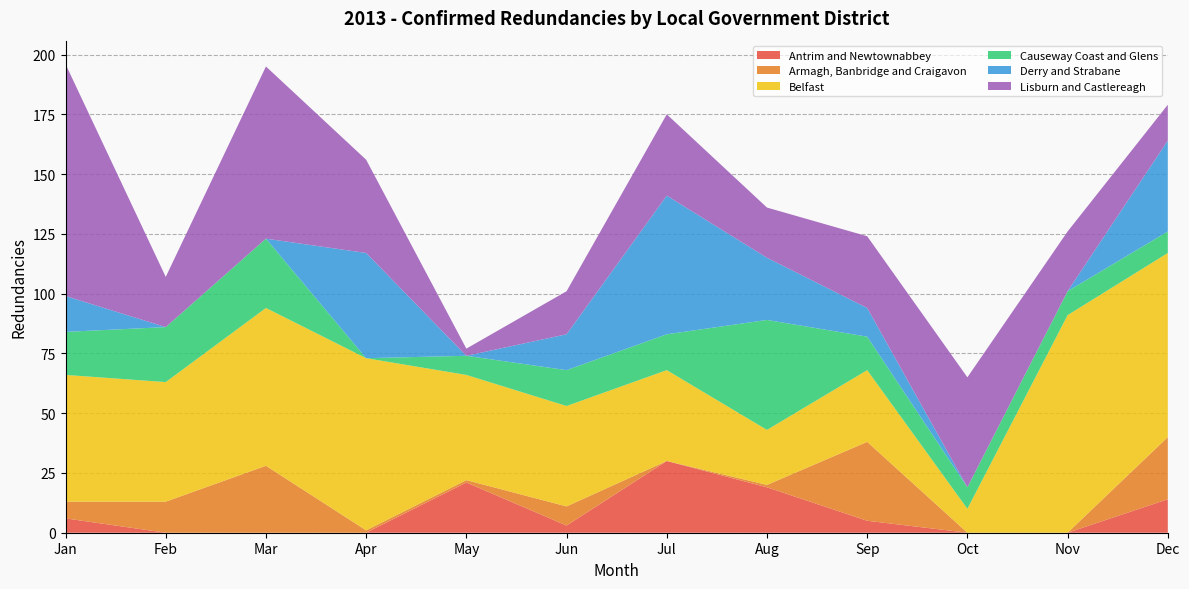

Reading right to left, transcribe all the data shown in this chart.

Antrim and Newtownabbey: 14	0	0	5	19	30	3	21	0	0	0	6
Armagh, Banbridge and Craigavon: 26	0	0	33	1	0	8	1	1	28	13	7
Belfast: 77	91	10	30	23	38	42	44	72	66	50	53
Causeway Coast and Glens: 9	10	9	14	46	15	15	8	0	29	23	18
Derry and Strabane: 38	0	0	12	26	58	15	0	44	0	0	15
Lisburn and Castlereagh: 15	25	46	30	21	34	18	3	39	72	21	97